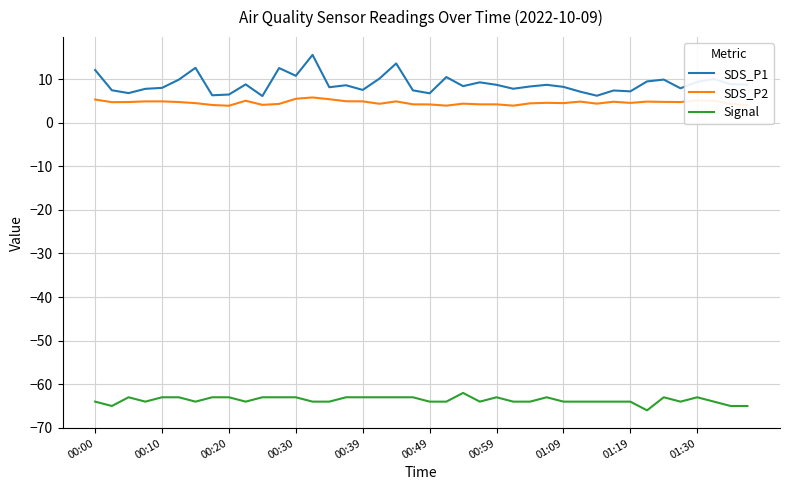

What is the minimum value for SDS_P1?

6.1